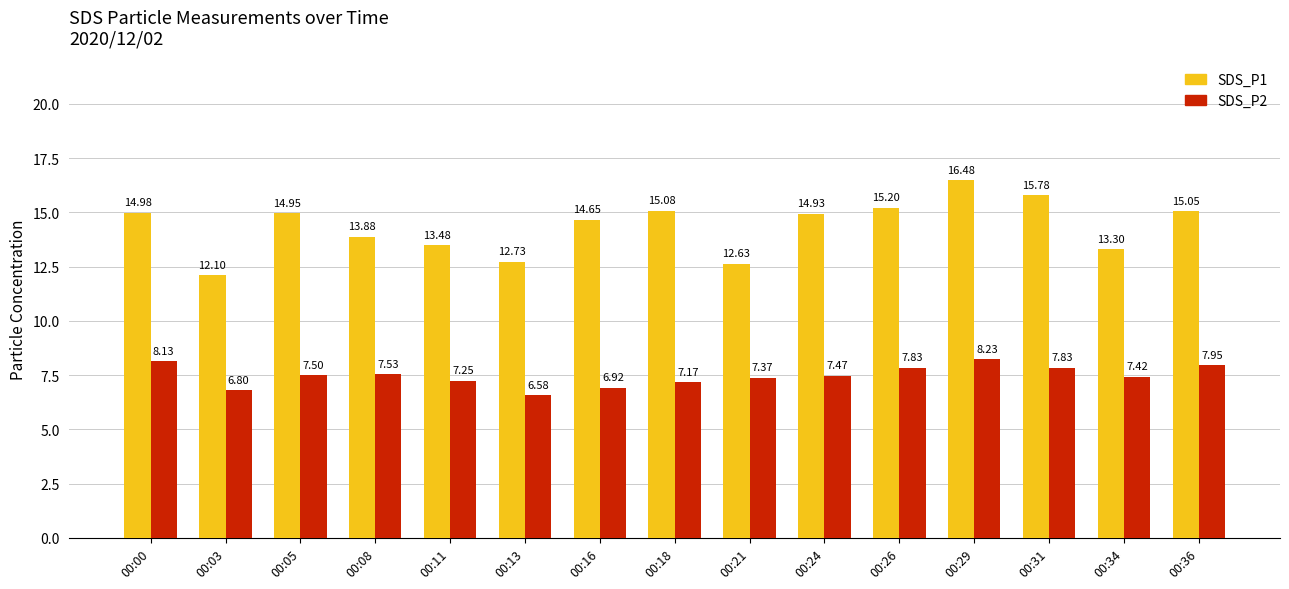

Which series has the largest range (max minus min)?

SDS_P1